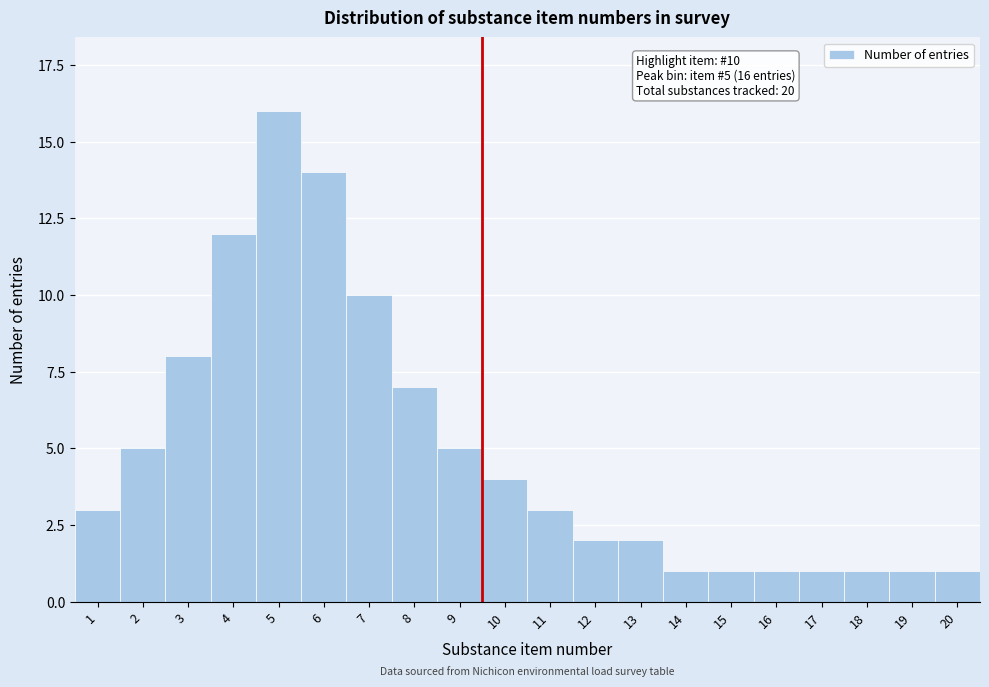

Reading left to right, transcribe all the data shown in this chart.

3	5	8	12	16	14	10	7	5	4	3	2	2	1	1	1	1	1	1	1